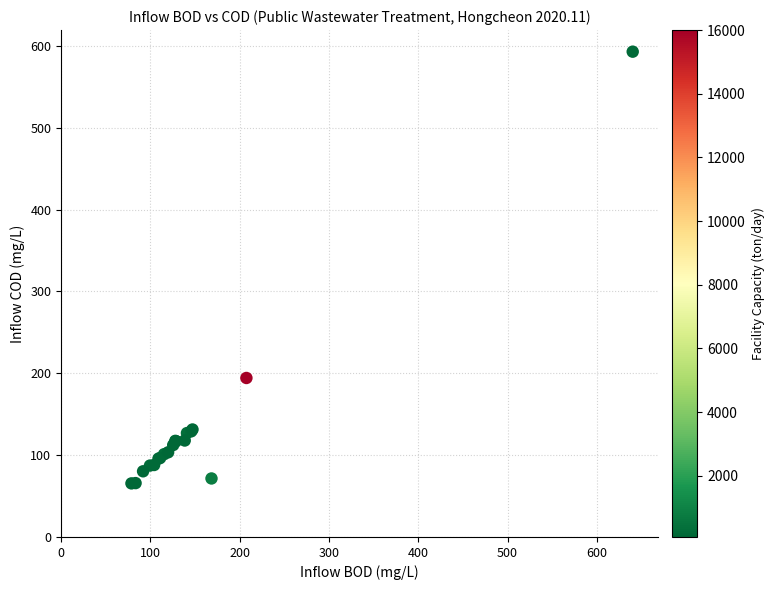

What Y value in the scatter plot is closest to 329?

194.3